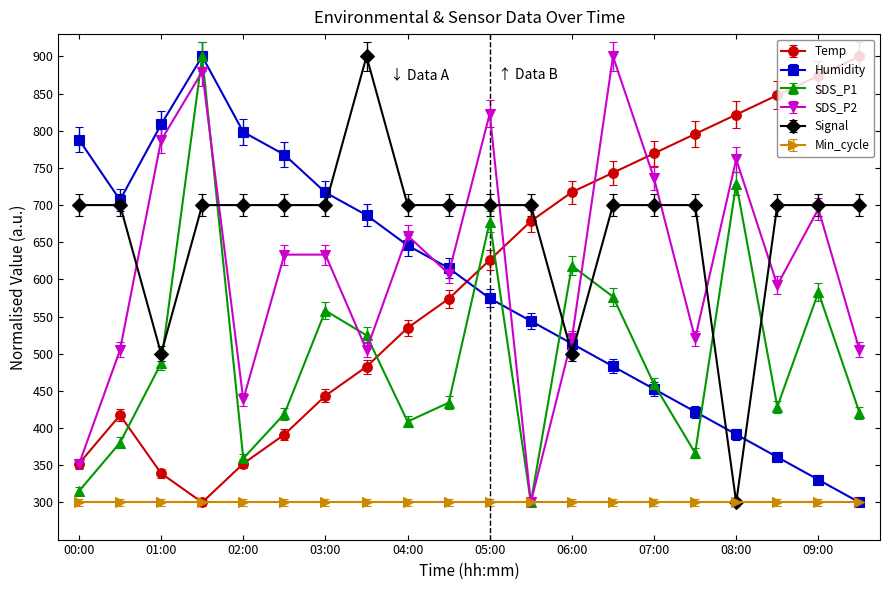

Which series ends up on top after the final intersection of Temp and SDS_P1?

Temp